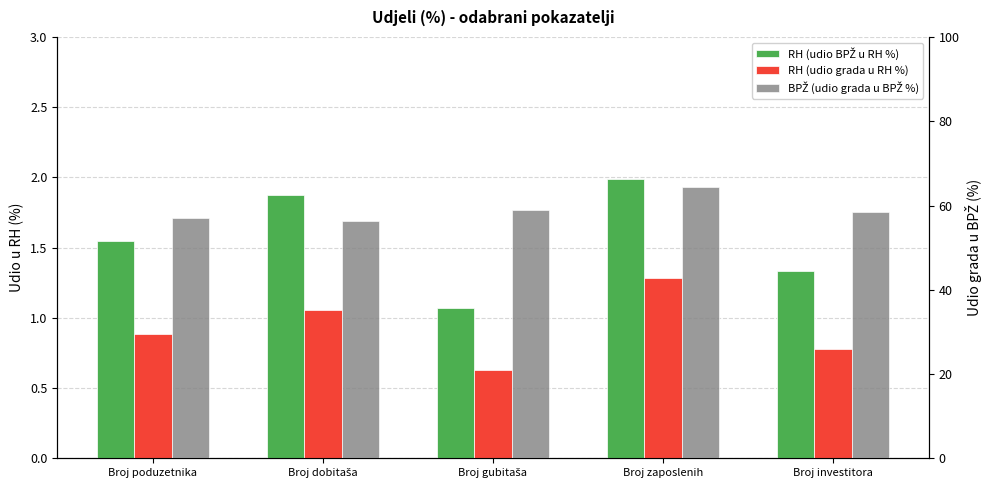

What is the maximum value for BPŽ (udio grada u BPŽ %)?

64.4